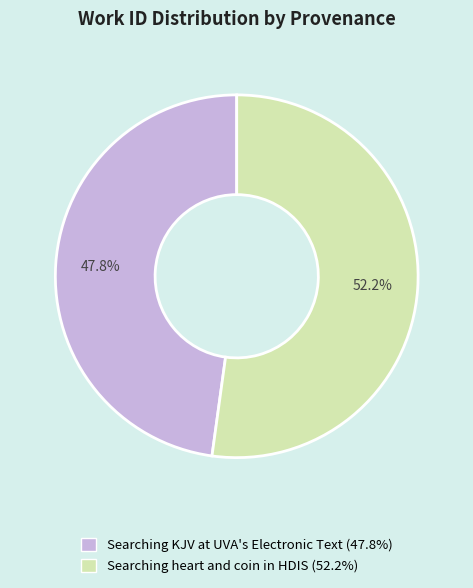

To the nearest percent, what portion does Searching KJV at UVA's Electronic Text represent?

48%